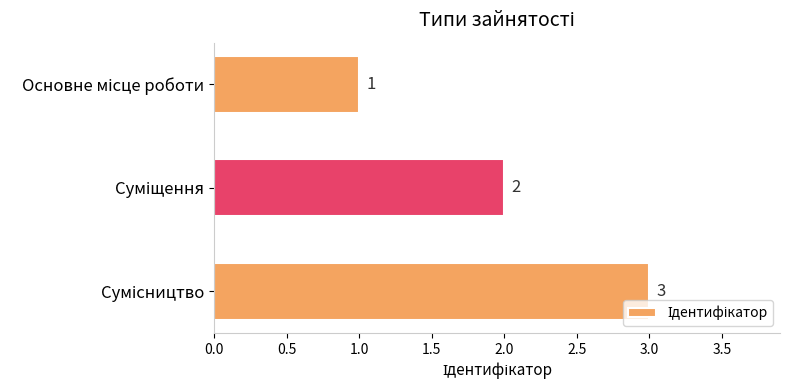

What is the greatest value displayed?

3